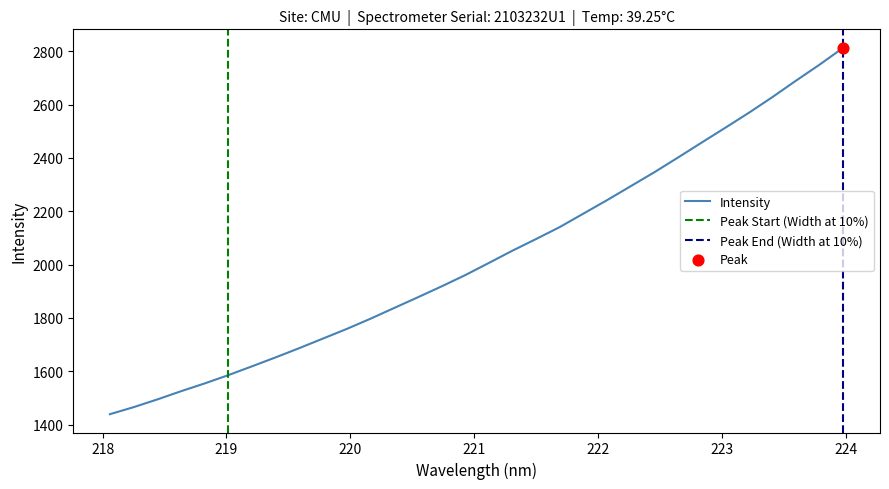

What is the change in value from 219.0156 to 220.9264?

+374.7